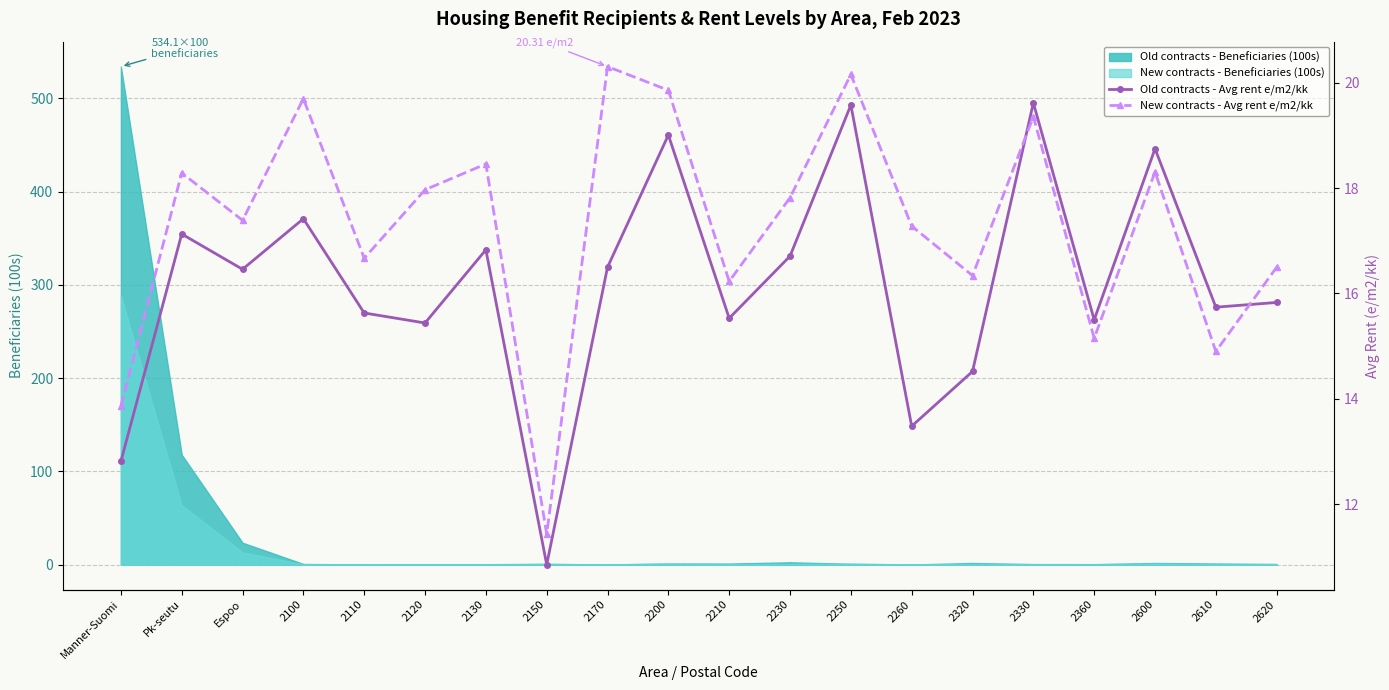

What is the difference between the highest and lowest values at 2200?

0.8